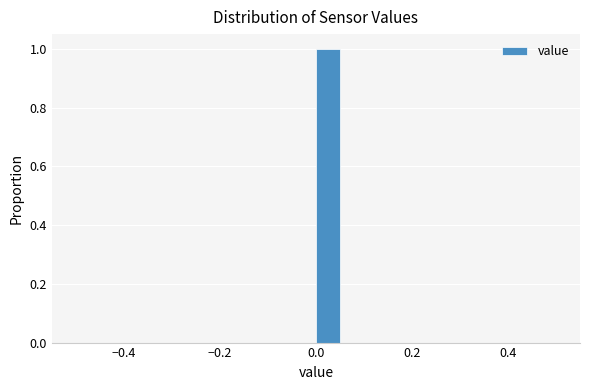

Read against the x-axis, roughly where is the centre of the tallest bar?

0.02